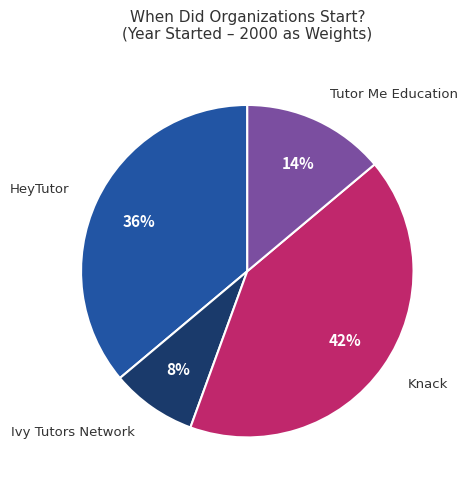

Is there any slice that represents more than half of the pie?

No